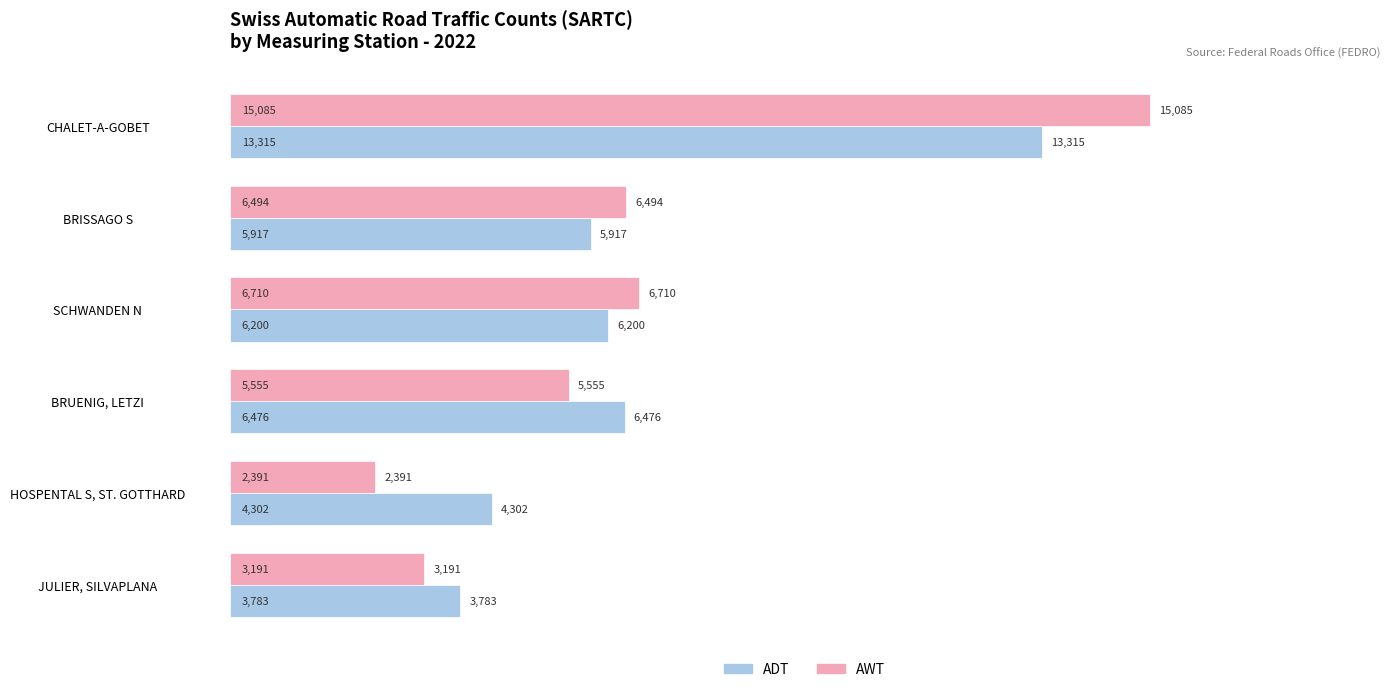

What value does the AWT series have at CHALET-A-GOBET?

15085.4